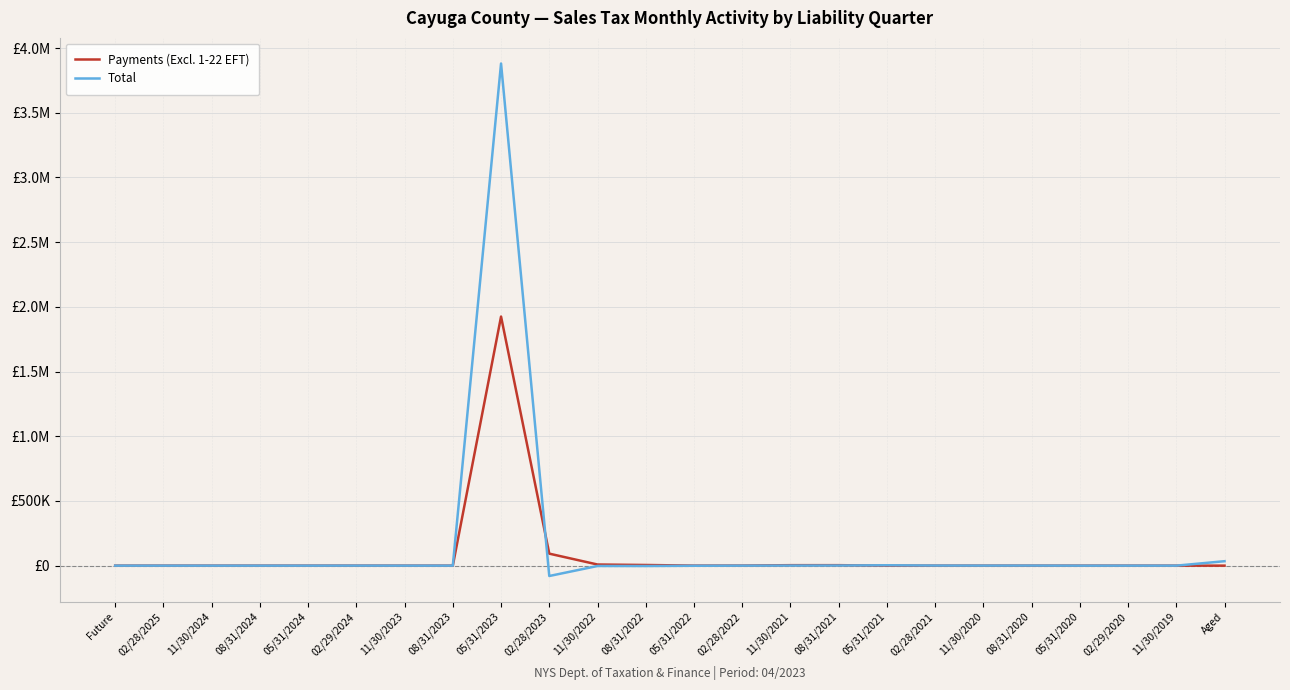

What is the value of the Total point at the 15th from the left?

594.7